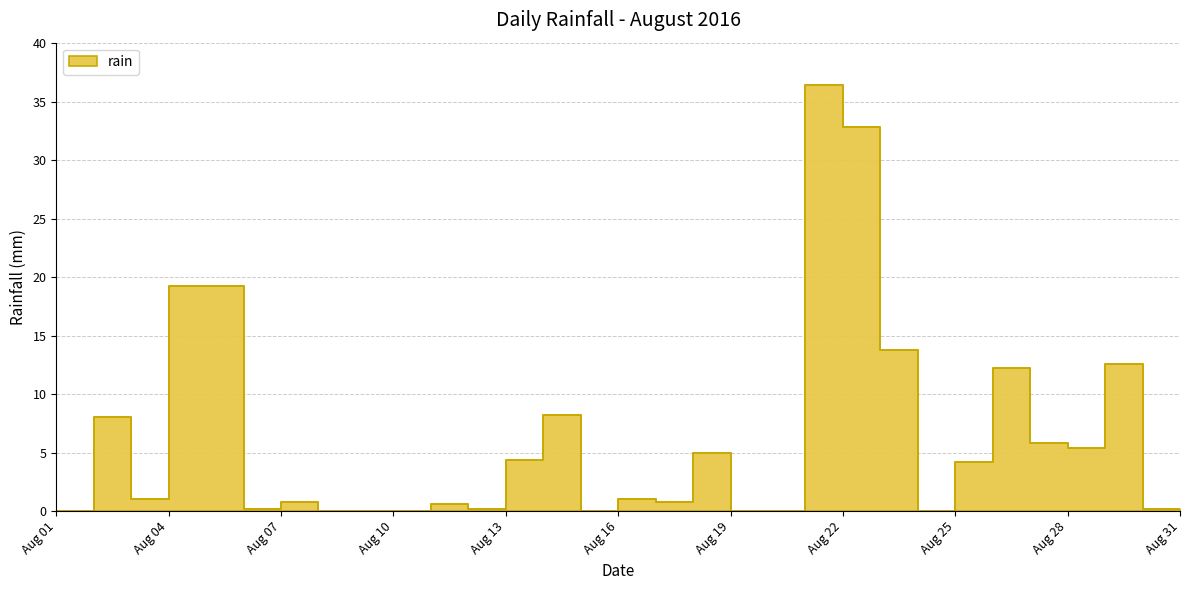

How many values are above zero?

23